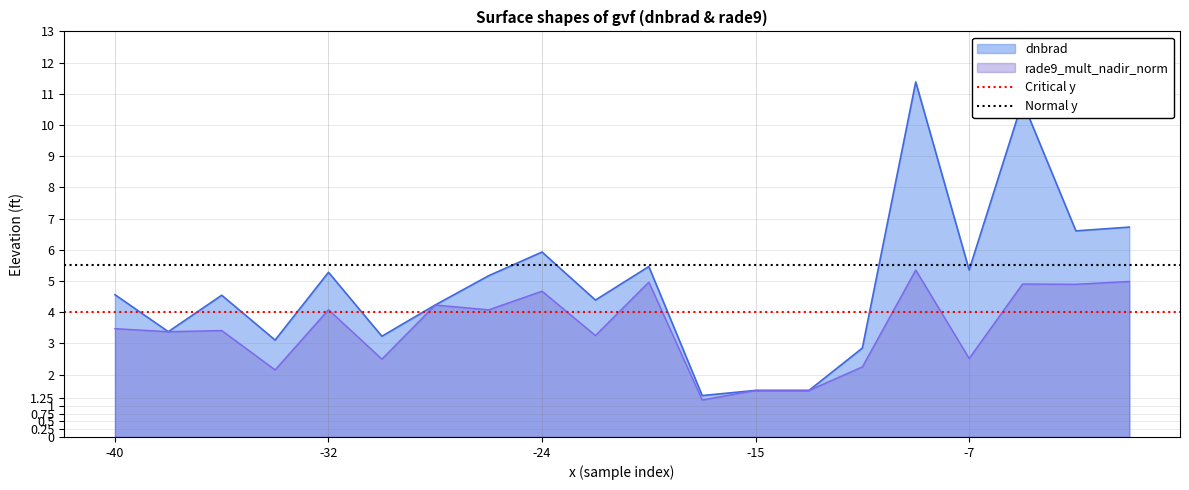

At which label does Critical y reach its peak?

-40